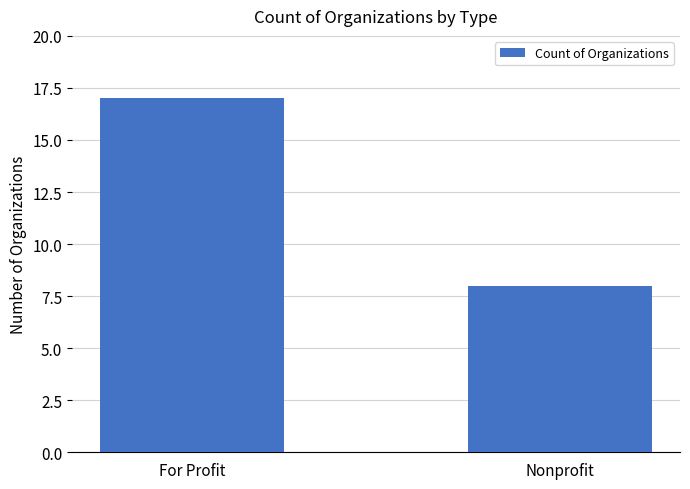

Reading right to left, what are all the values shown in this chart?

Nonprofit=8	For Profit=17